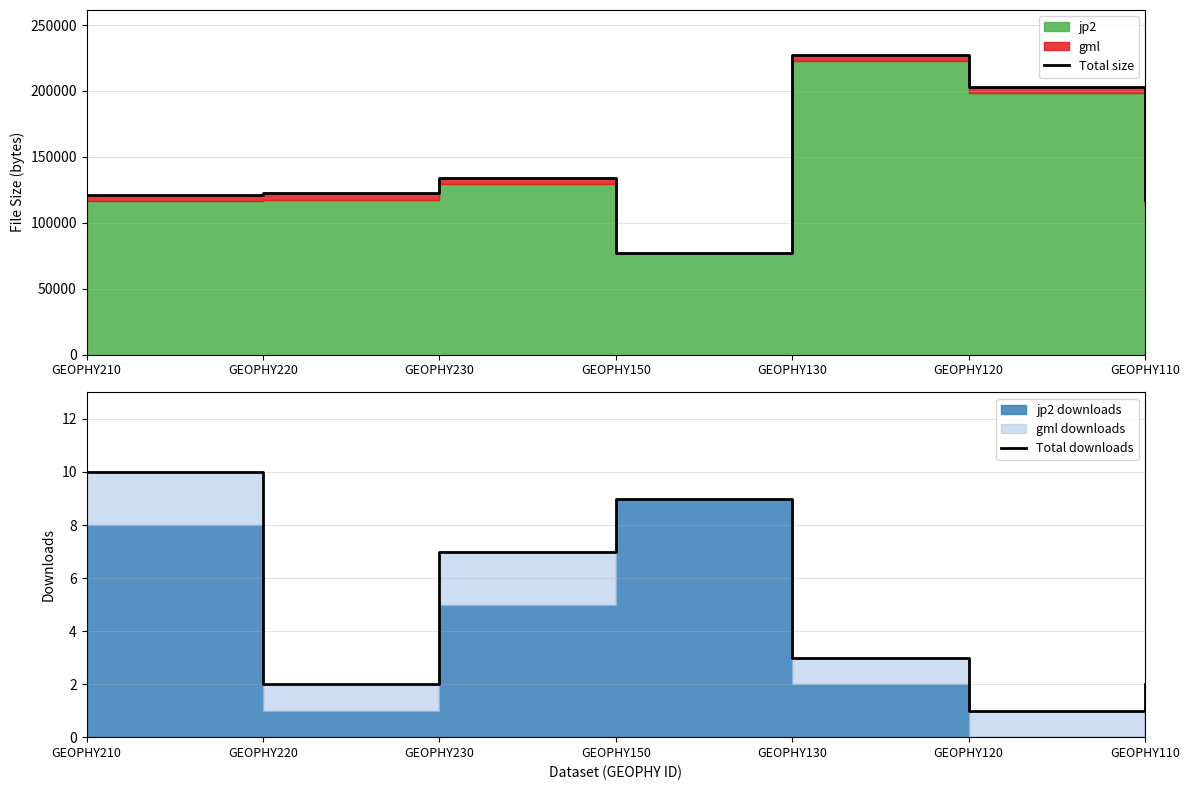

Reading left to right, list all the values displayed in this chart.

Total size: GEOPHY210=121373	GEOPHY220=122385	GEOPHY230=134348	GEOPHY150=76782	GEOPHY130=227293	GEOPHY120=203108	GEOPHY110=117564
Total downloads: GEOPHY210=10	GEOPHY220=2	GEOPHY230=7	GEOPHY150=9	GEOPHY130=3	GEOPHY120=1	GEOPHY110=2